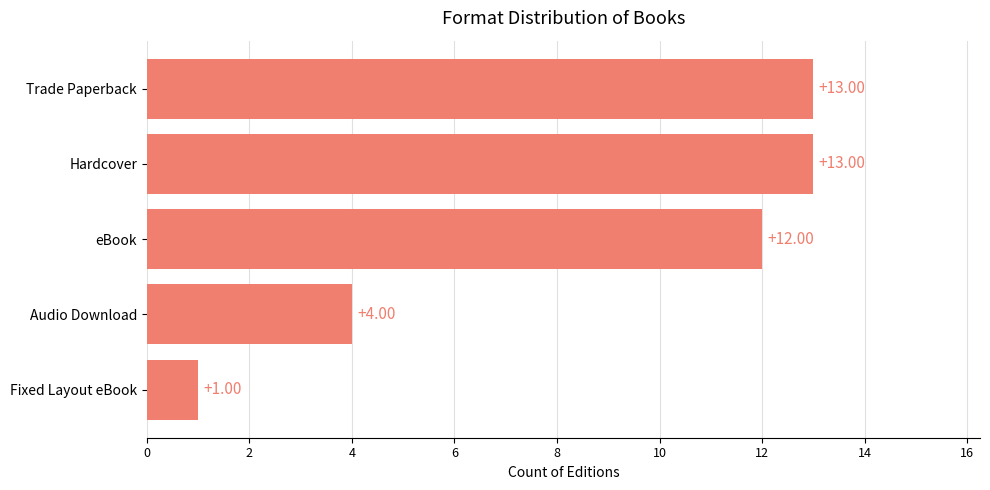

What is the average value?

9